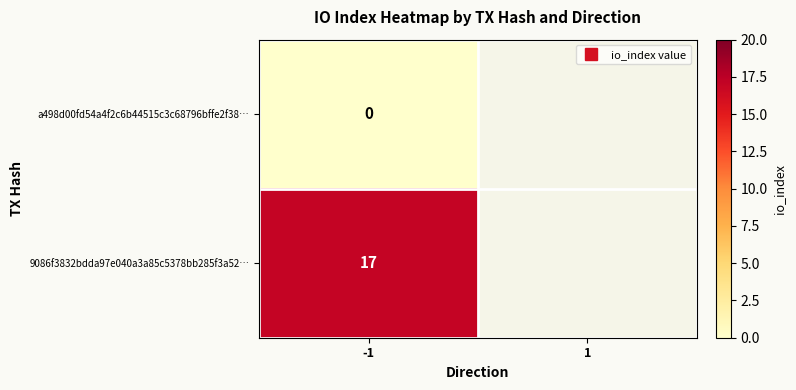

What is the spread (max minus min) of values at -1?

17.0